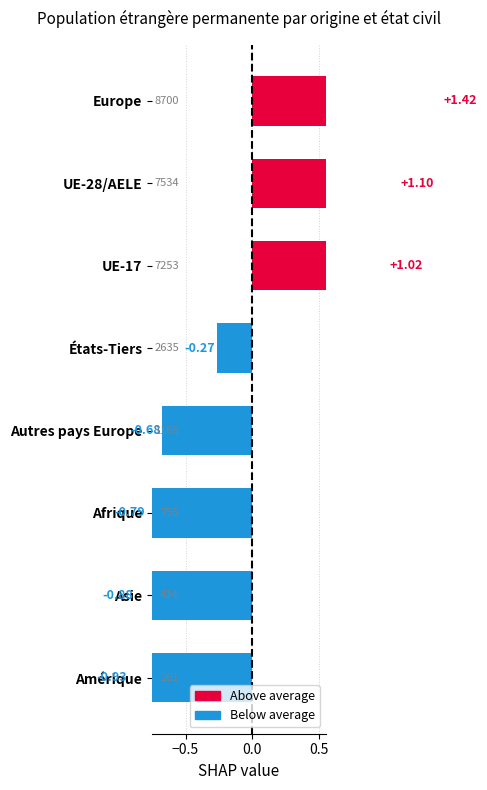

Between Afrique and Autres pays Europe, which is larger?

Autres pays Europe